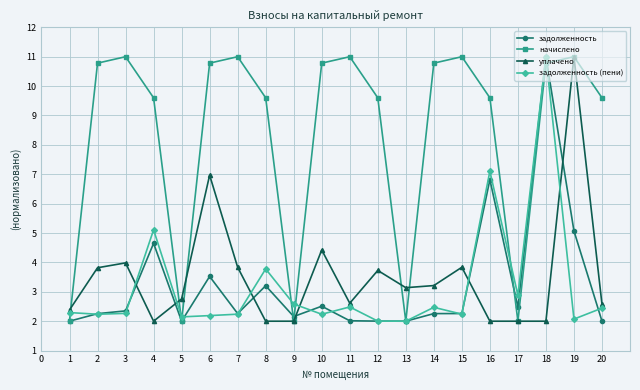

Which series has the largest total across all categories?

начислено